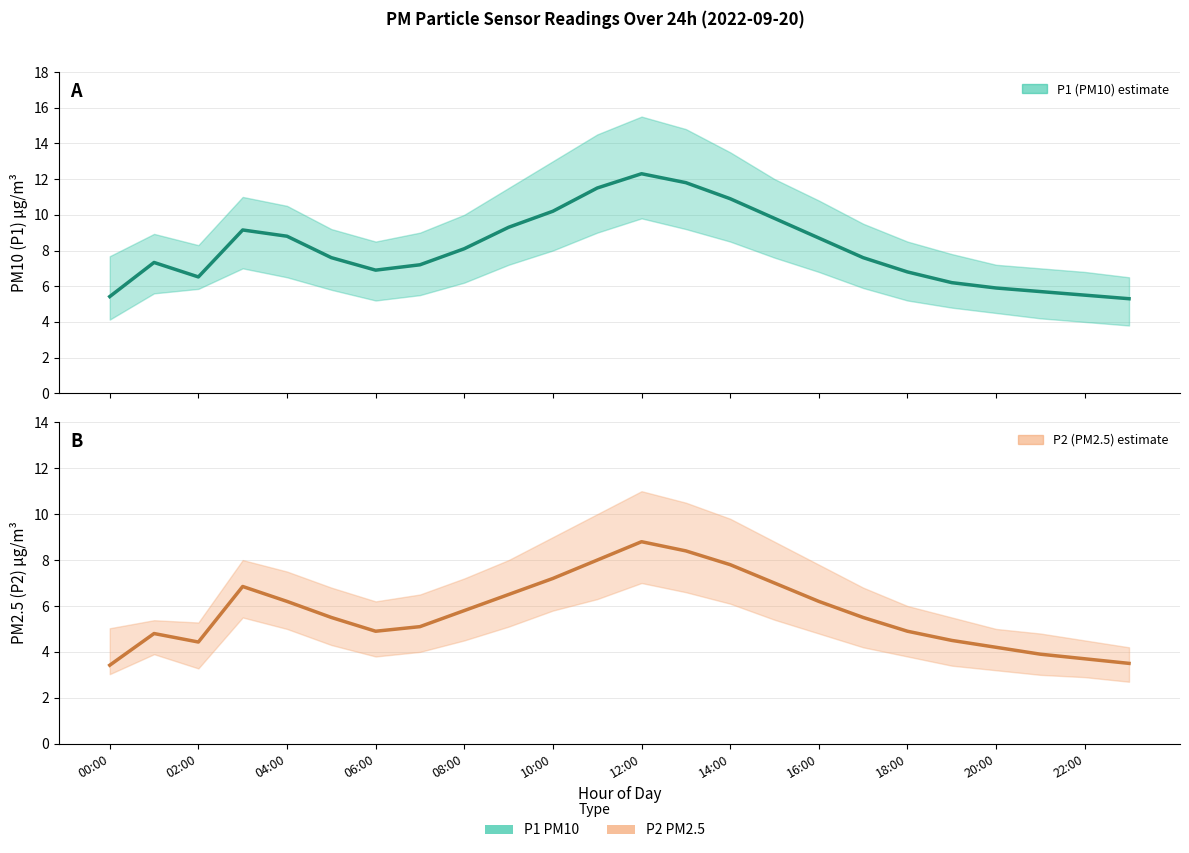

True or false: P1 (PM10) estimate and P2 (PM2.5) estimate intersect in this chart.

False